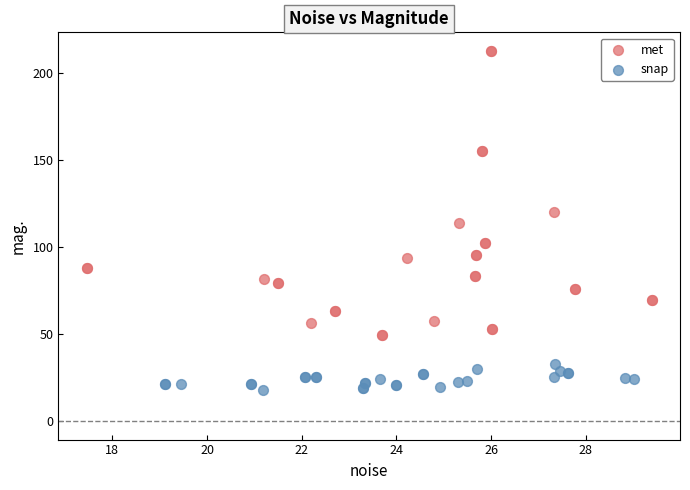

Which series reaches the minimum Y coordinate?

snap